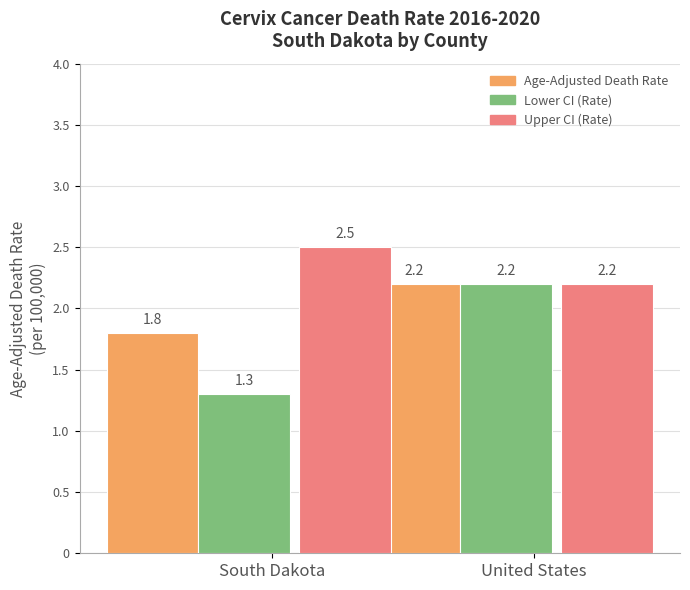

At which label does Age-Adjusted Death Rate first exceed 2?

United States